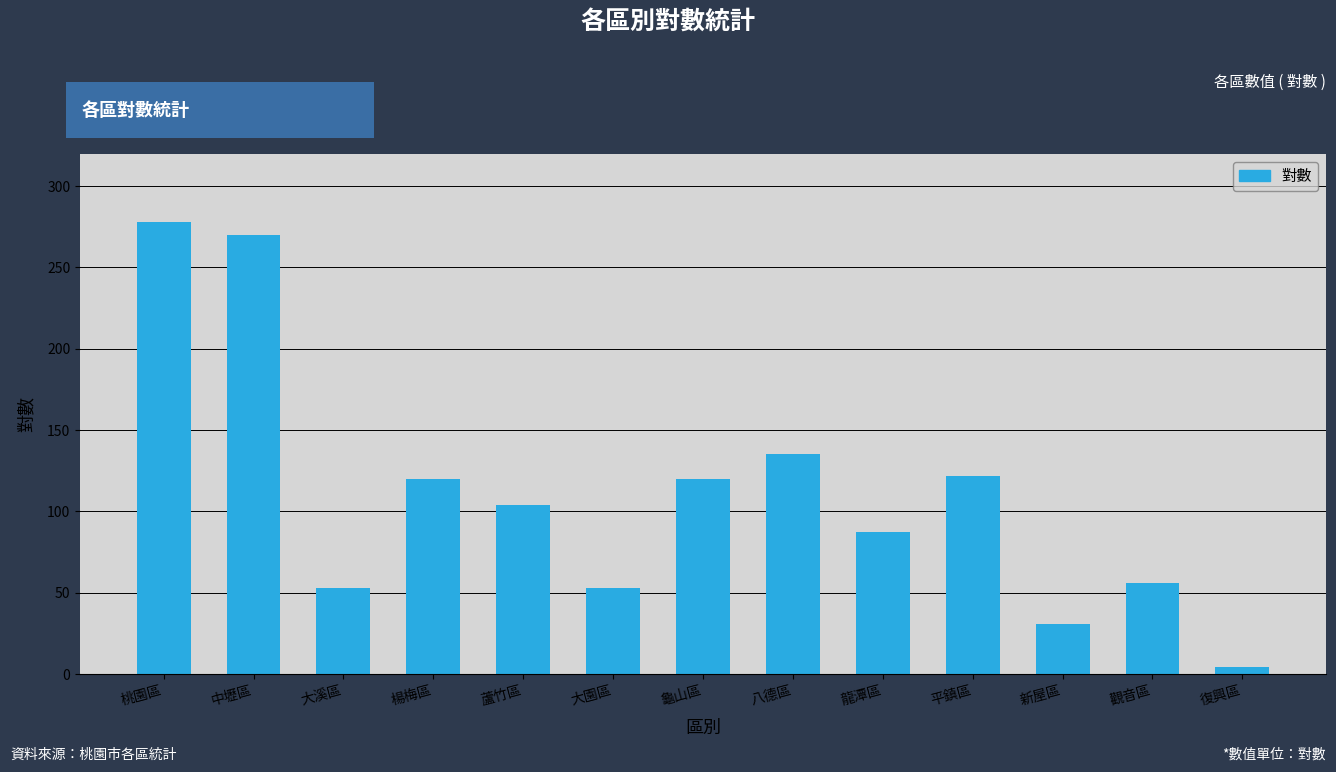

Which has a higher value, 新屋區 or 中壢區?

中壢區